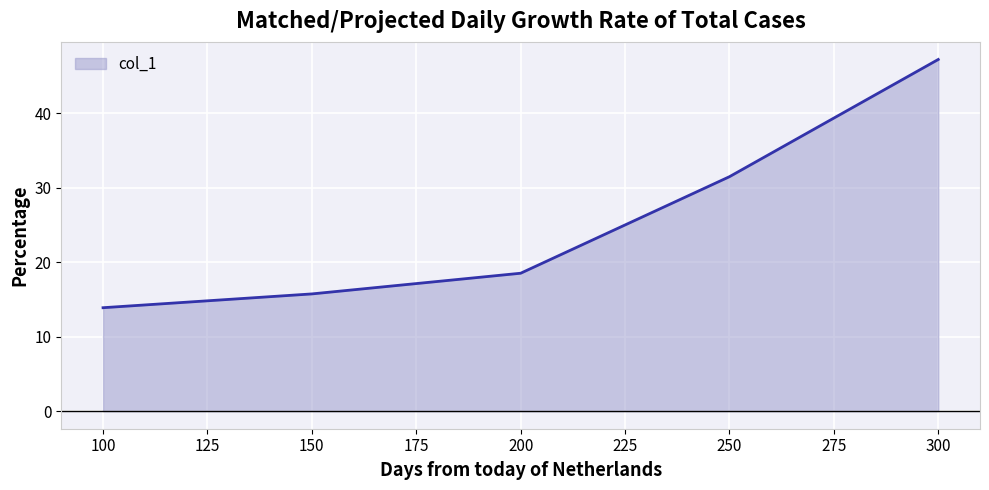

List the labels in order of value, largest first.

300, 250, 200, 150, 100